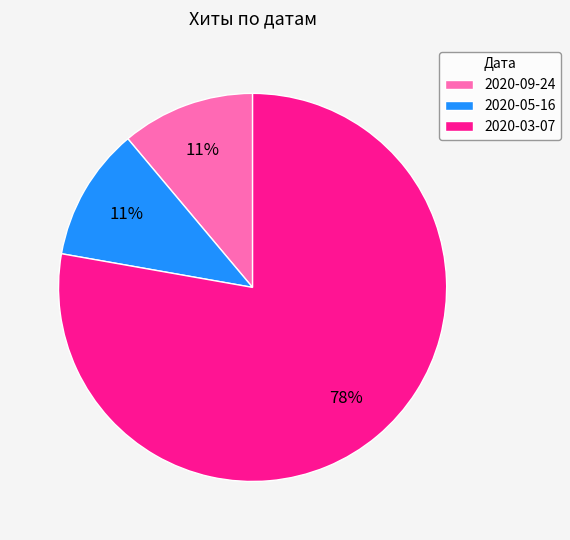

To the nearest percent, what portion does 2020-09-24 represent?

11%